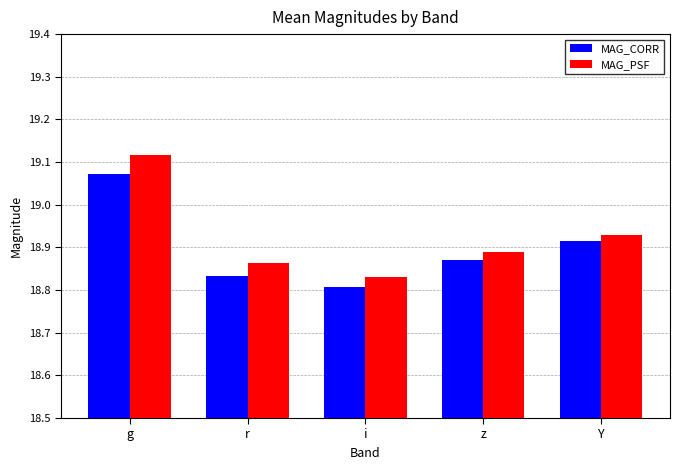

Rank the series by their maximum value, from lowest to highest.

MAG_CORR, MAG_PSF